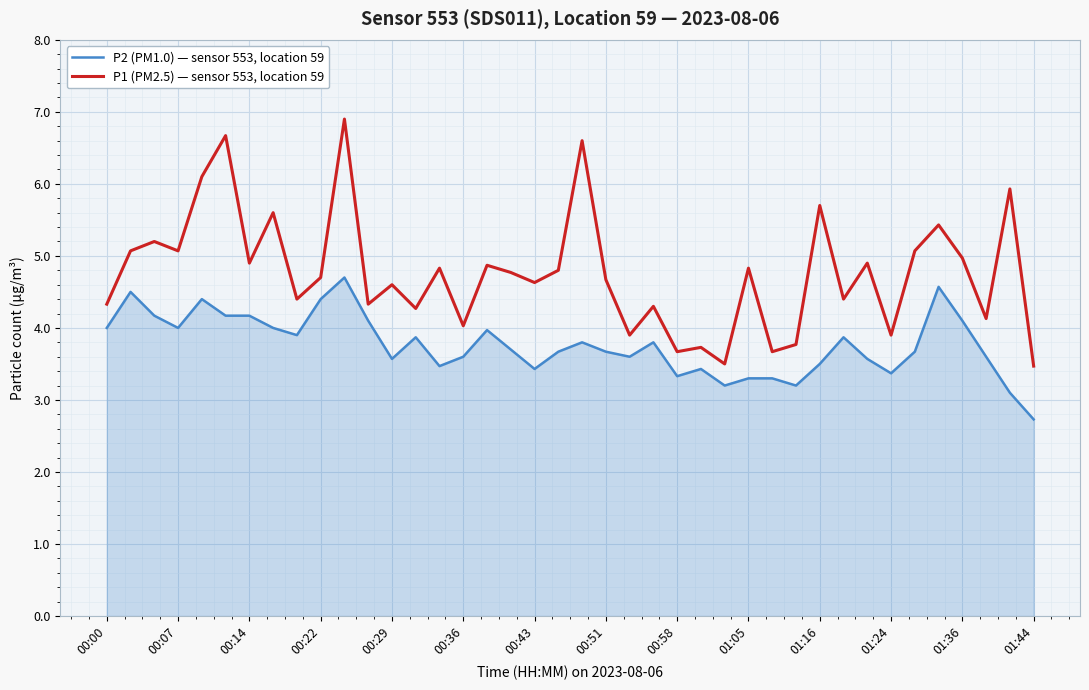

True or false: P2 (PM1.0) — sensor 553, location 59 and P1 (PM2.5) — sensor 553, location 59 intersect in this chart.

False